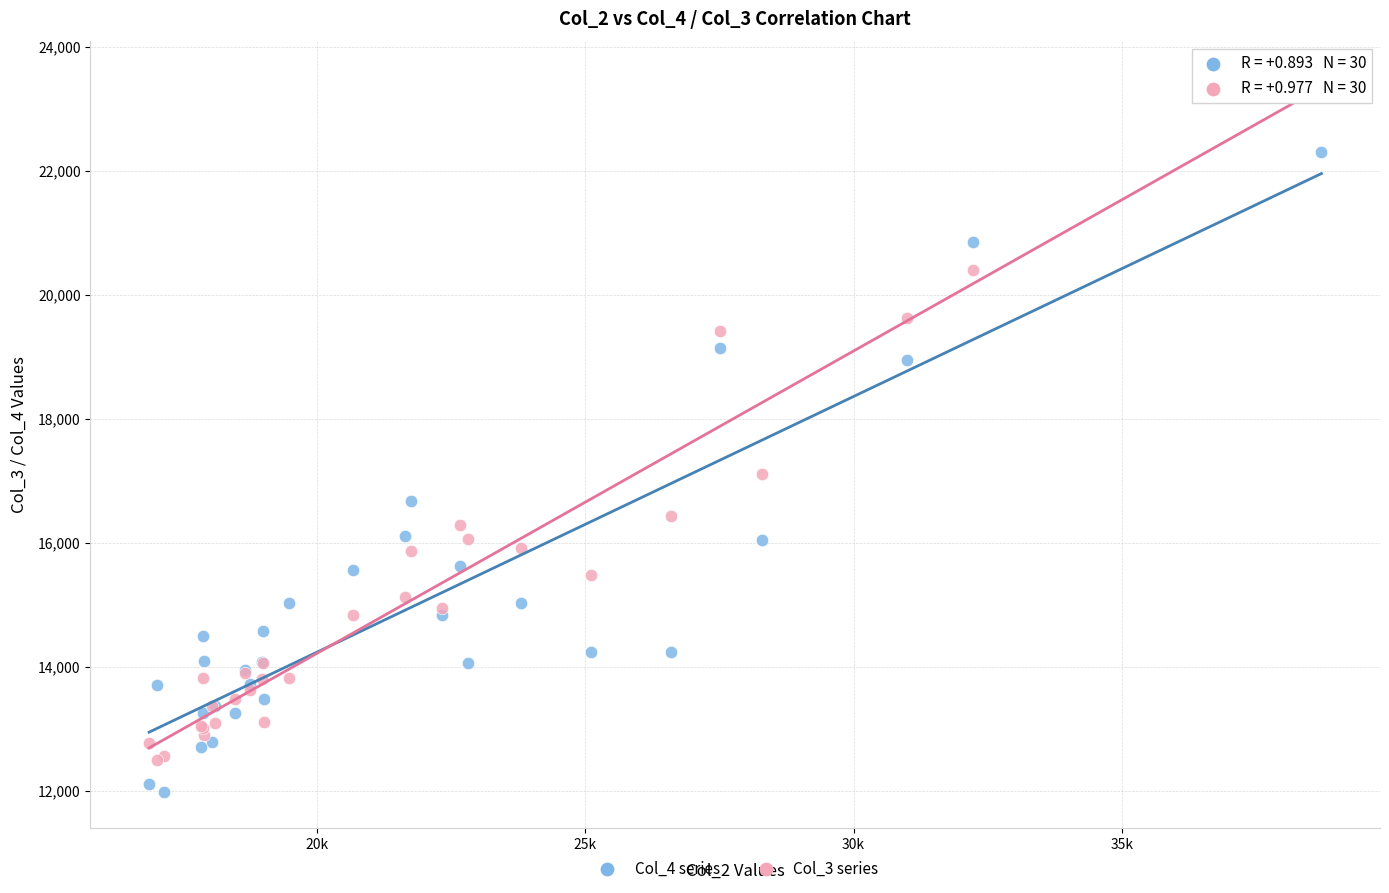

Which series reaches the maximum Y coordinate?

Col_3 series